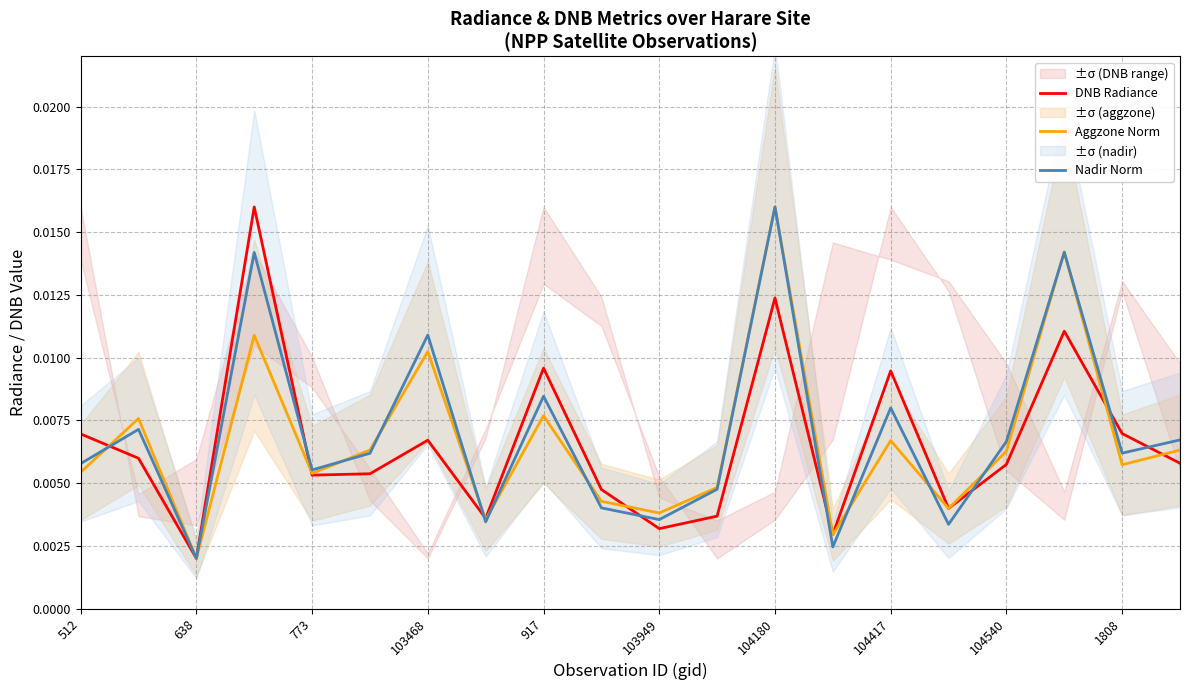

Where is DNB Radiance nearest to the value 0?

638